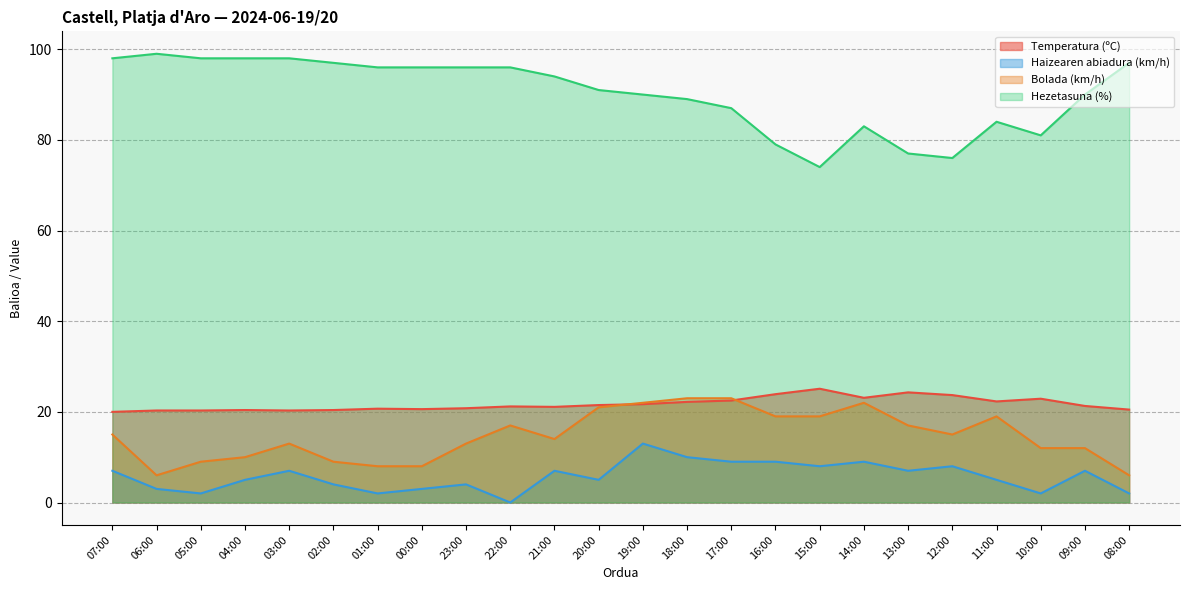

Does the chart display data point markers on the line(s)?

No